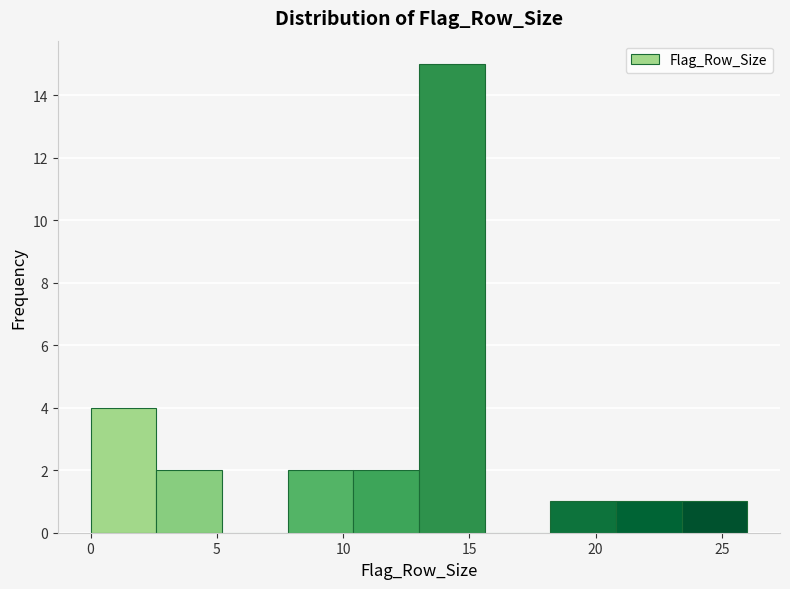

Reading left to right, transcribe this chart: for each bar, give the range it covers on the x-axis and its height. Neither the bar edges nor the heights are printed on the chart, so give them approximately, as read against the axes.

0.0 to 2.6: 4
2.6 to 5.2: 2
5.2 to 7.8: 0
7.8 to 10.4: 2
10.4 to 13.0: 2
13.0 to 15.6: 15
15.6 to 18.2: 0
18.2 to 20.8: 1
20.8 to 23.4: 1
23.4 to 26.0: 1